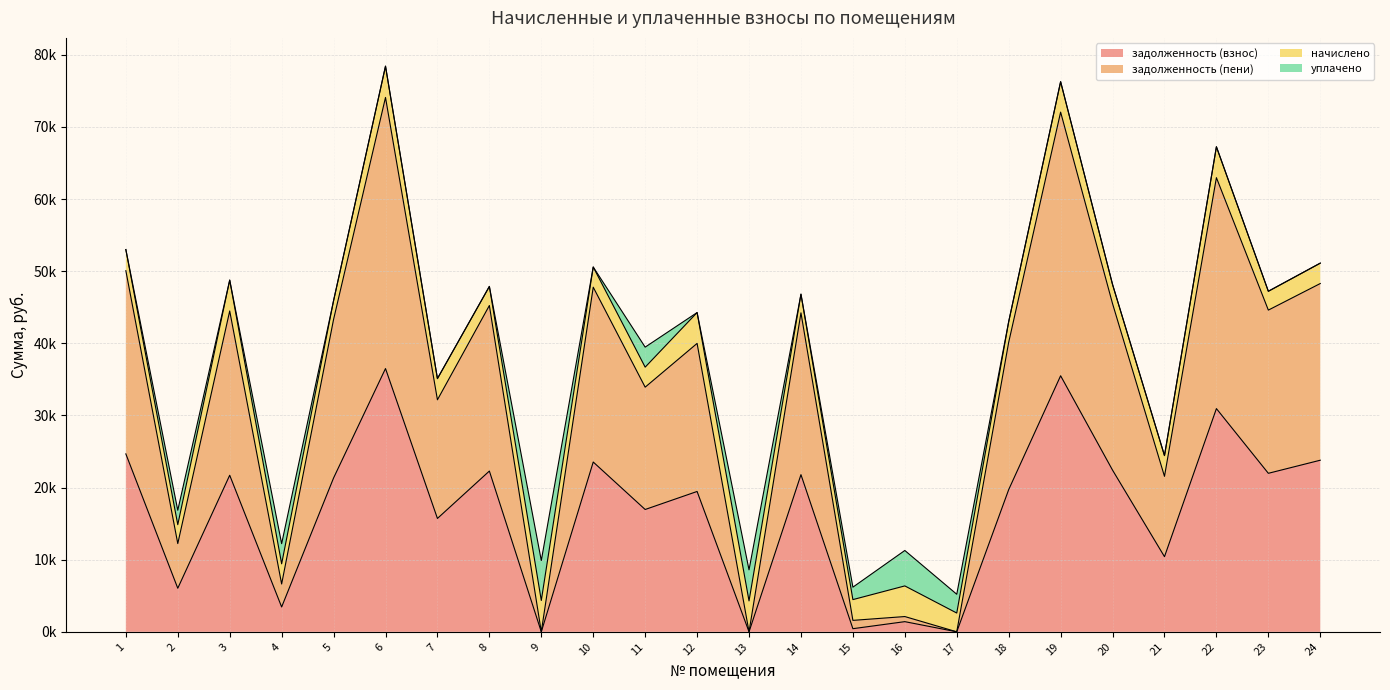

True or false: задолженность (пени) has more than 0 points higher than both neighbors.

True